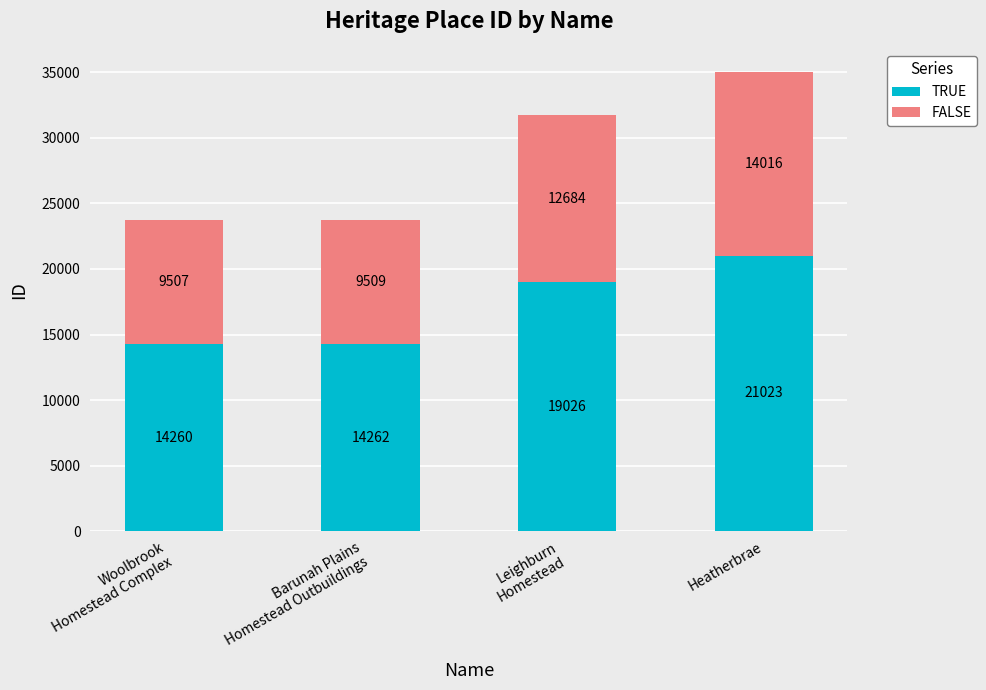

What is the average value of the TRUE series?

17143